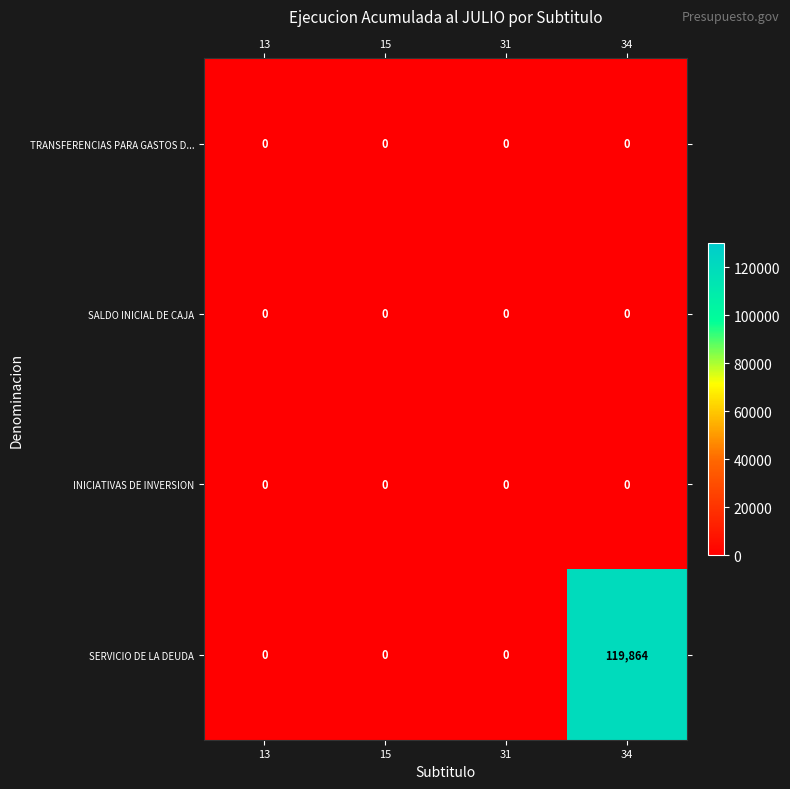

The SERVICIO DE LA DEUDA series shows 0 at 15. True or false?

True